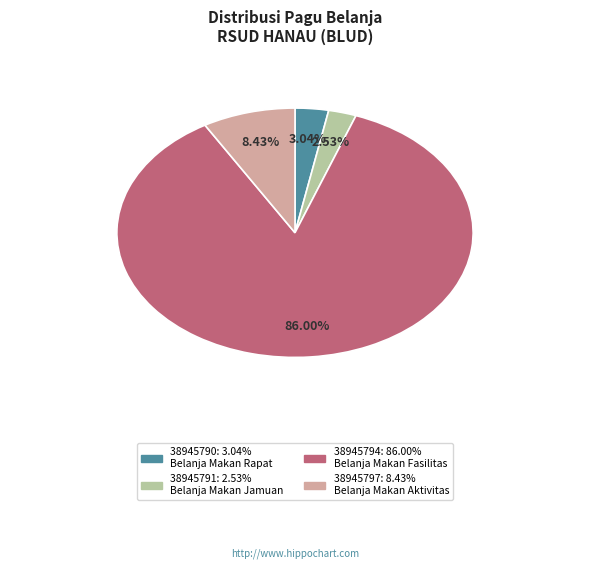

Which category accounts for the majority?

38945794